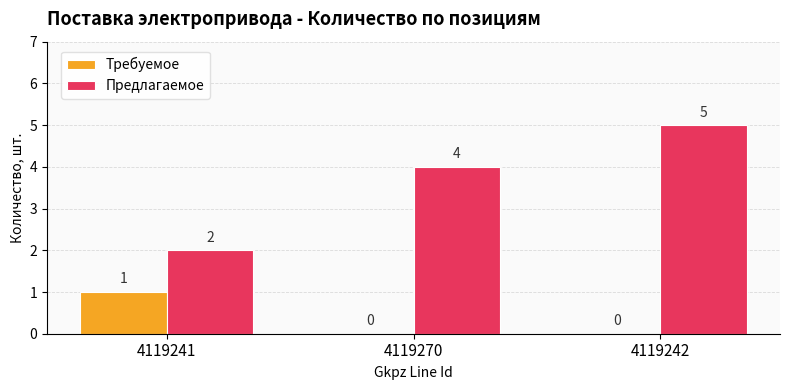

What is the sum of the Предлагаемое values at 4119241 and 4119270?

6